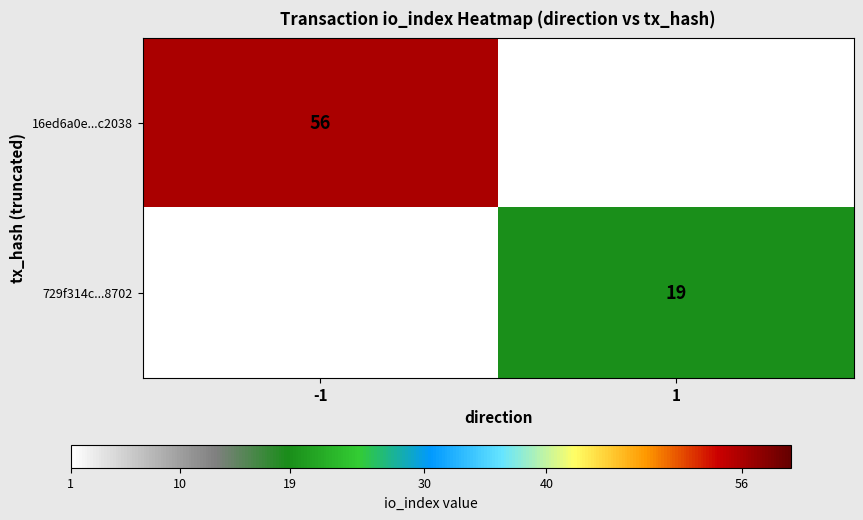

The 729f314c...8702 series shows 34 at 1. True or false?

False